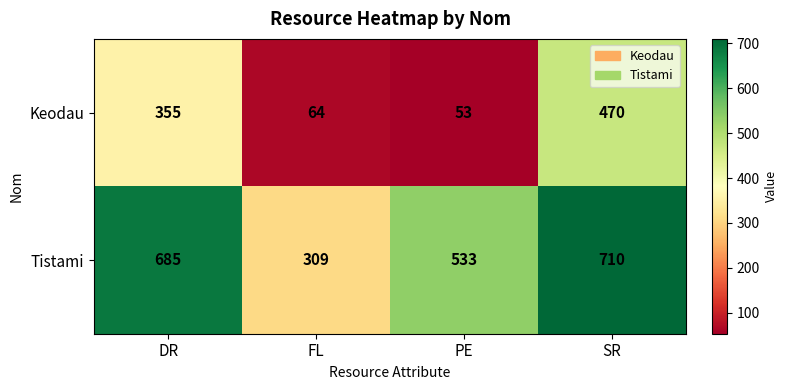

Count the number of categories in the chart.

4